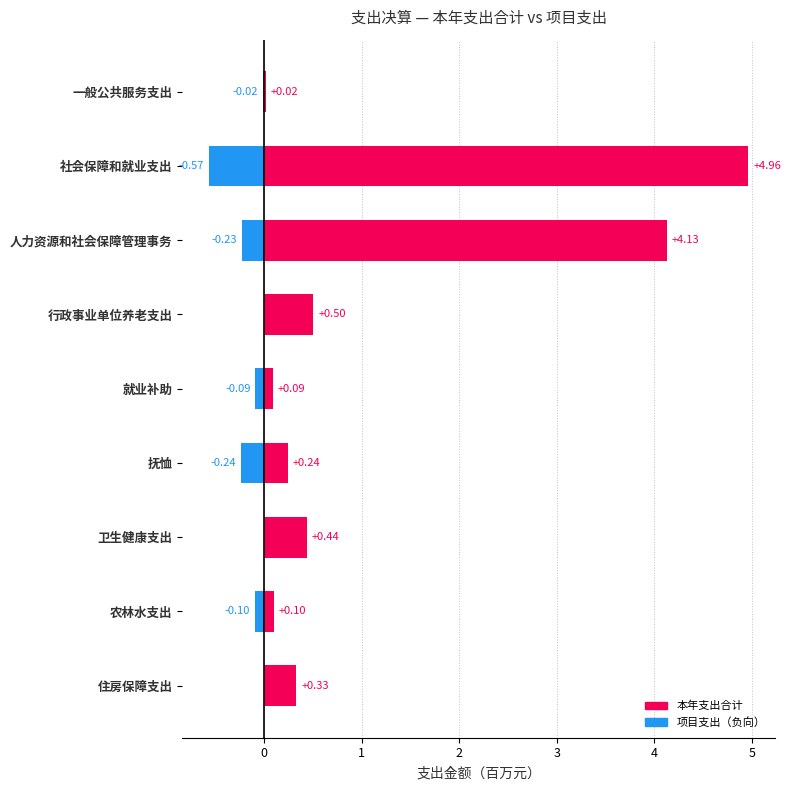

Is the value of 本年支出合计 at 农林水支出 greater than the value of 项目支出 at 行政事业单位养老支出?

Yes